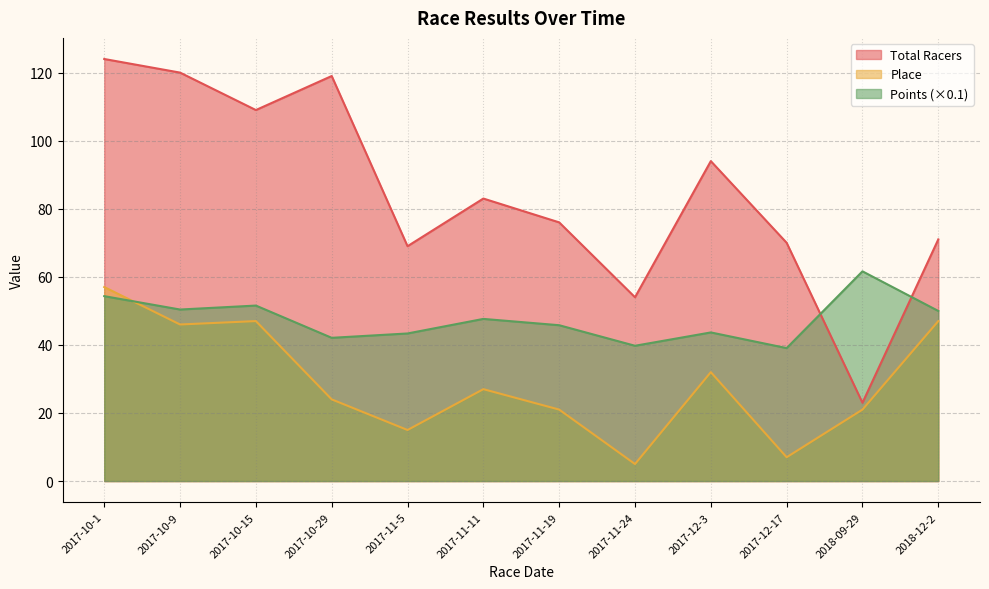

True or false: Total Racers and Points intersect in this chart.

True